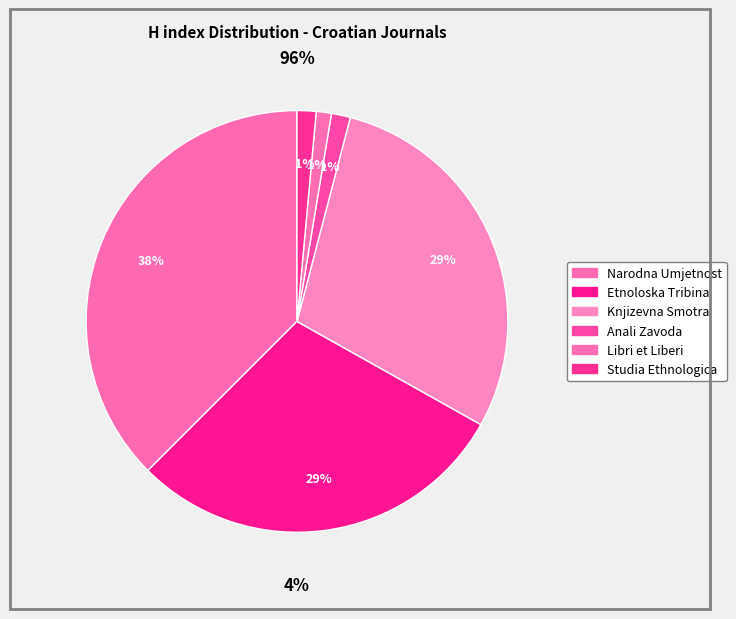

What is the ratio of the value at Libri et Liberi to the value at Anali Zavoda?

0.8